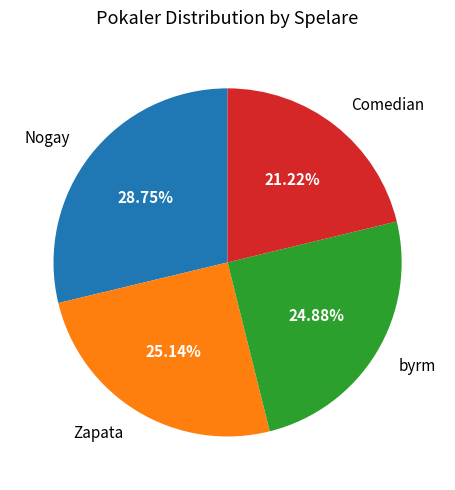

Is there any slice that represents more than half of the pie?

No